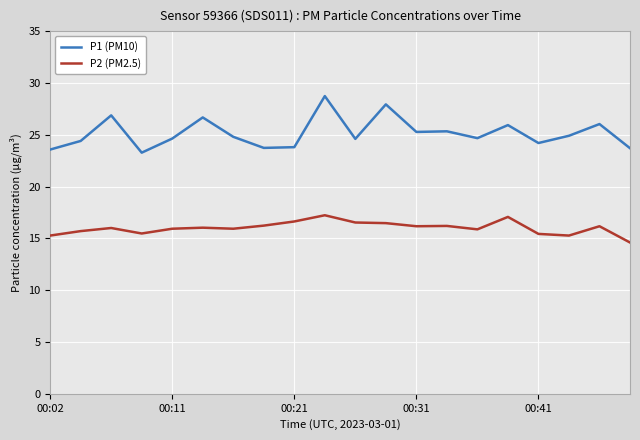

What is the greatest value displayed?

28.7